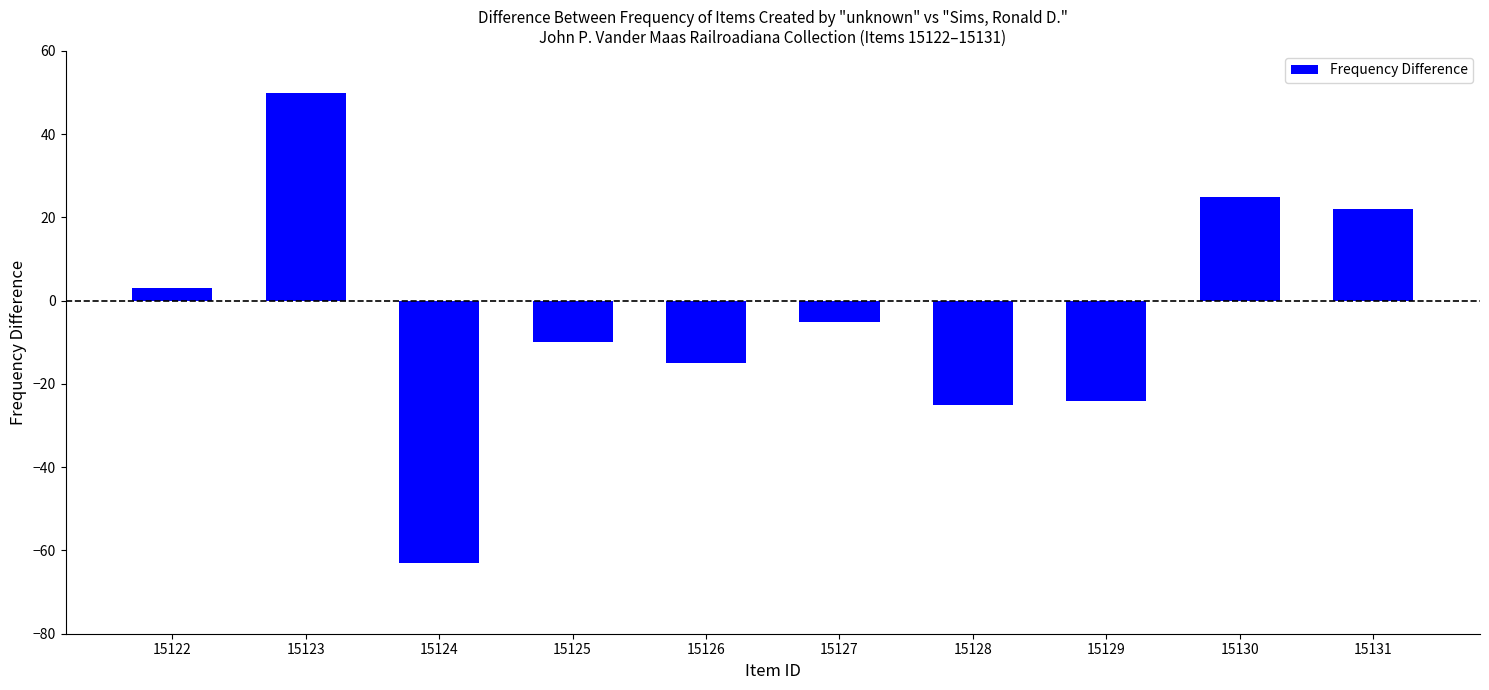

True or false: the data shows -15 at 15126.

True